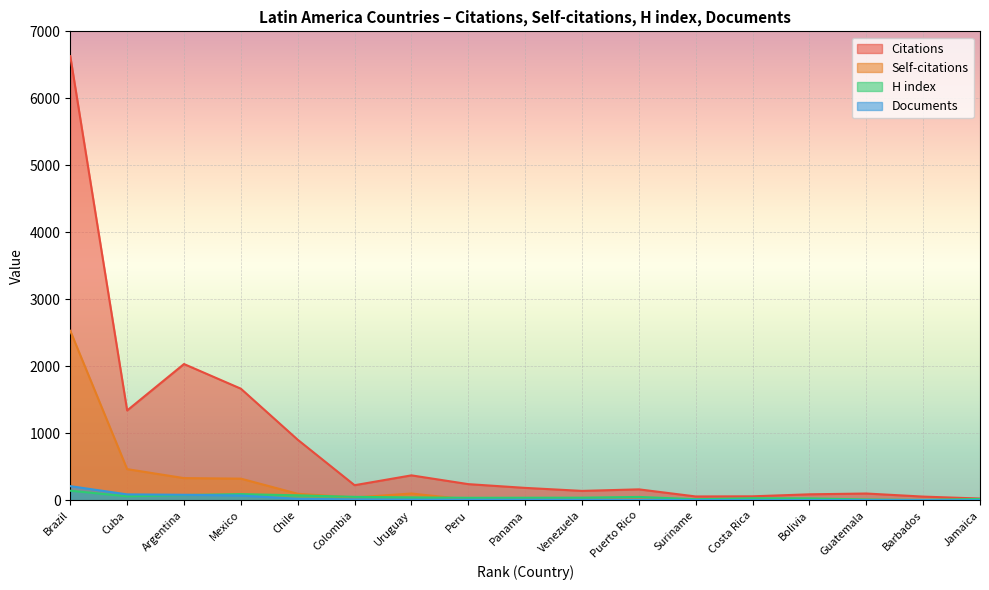

Which series has the largest range (max minus min)?

Citations